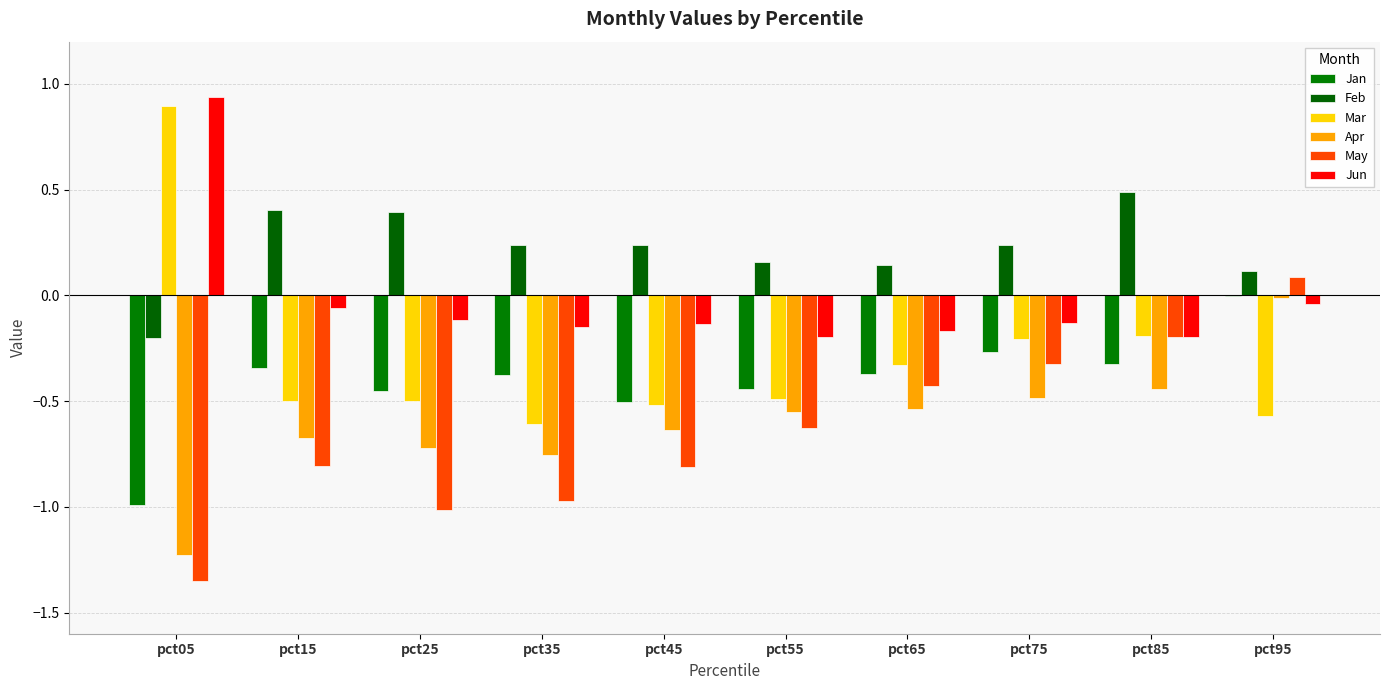

Reading right to left, transcribe all the data shown in this chart.

Jan: pct95=-0.0	pct85=-0.3	pct75=-0.3	pct65=-0.4	pct55=-0.4	pct45=-0.5	pct35=-0.4	pct25=-0.5	pct15=-0.3	pct05=-1.0
Feb: pct95=0.1	pct85=0.5	pct75=0.2	pct65=0.1	pct55=0.2	pct45=0.2	pct35=0.2	pct25=0.4	pct15=0.4	pct05=-0.2
Mar: pct95=-0.6	pct85=-0.2	pct75=-0.2	pct65=-0.3	pct55=-0.5	pct45=-0.5	pct35=-0.6	pct25=-0.5	pct15=-0.5	pct05=0.9
Apr: pct95=-0.0	pct85=-0.4	pct75=-0.5	pct65=-0.5	pct55=-0.6	pct45=-0.6	pct35=-0.8	pct25=-0.7	pct15=-0.7	pct05=-1.2
May: pct95=0.1	pct85=-0.2	pct75=-0.3	pct65=-0.4	pct55=-0.6	pct45=-0.8	pct35=-1.0	pct25=-1.0	pct15=-0.8	pct05=-1.3
Jun: pct95=-0.0	pct85=-0.2	pct75=-0.1	pct65=-0.2	pct55=-0.2	pct45=-0.1	pct35=-0.1	pct25=-0.1	pct15=-0.1	pct05=0.9